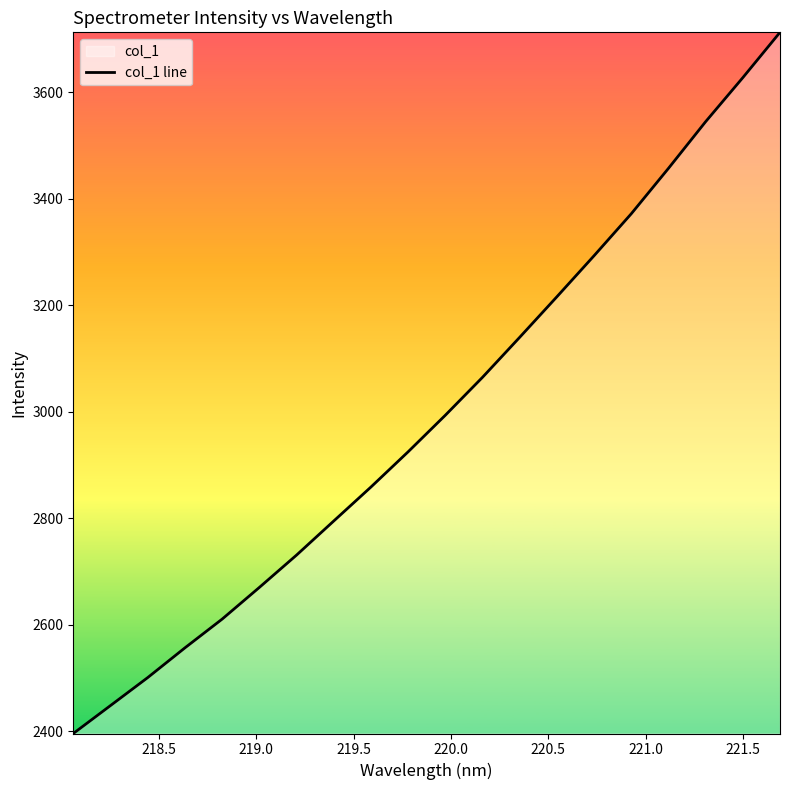

Does the chart display data point markers on the line(s)?

No